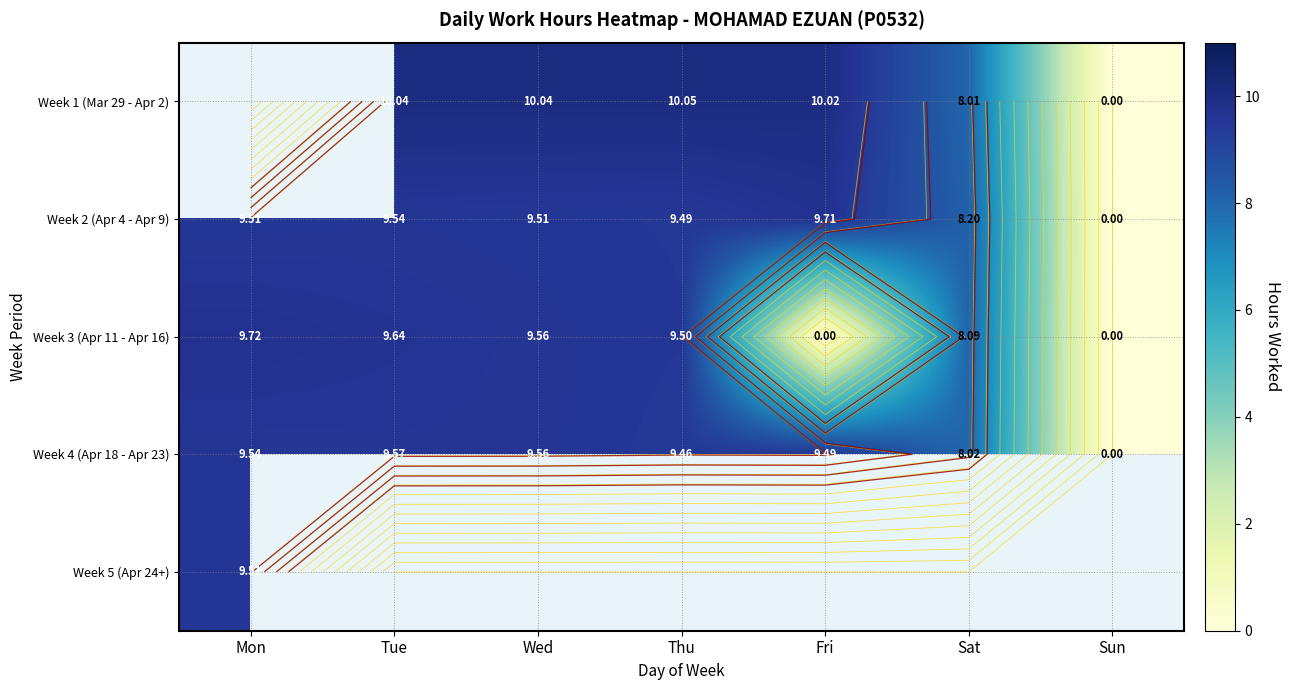

List the labels in order of Week 1 (Mar 29 - Apr 2) value, smallest first.

Sun, Sat, Fri, Mon, Tue, Wed, Thu